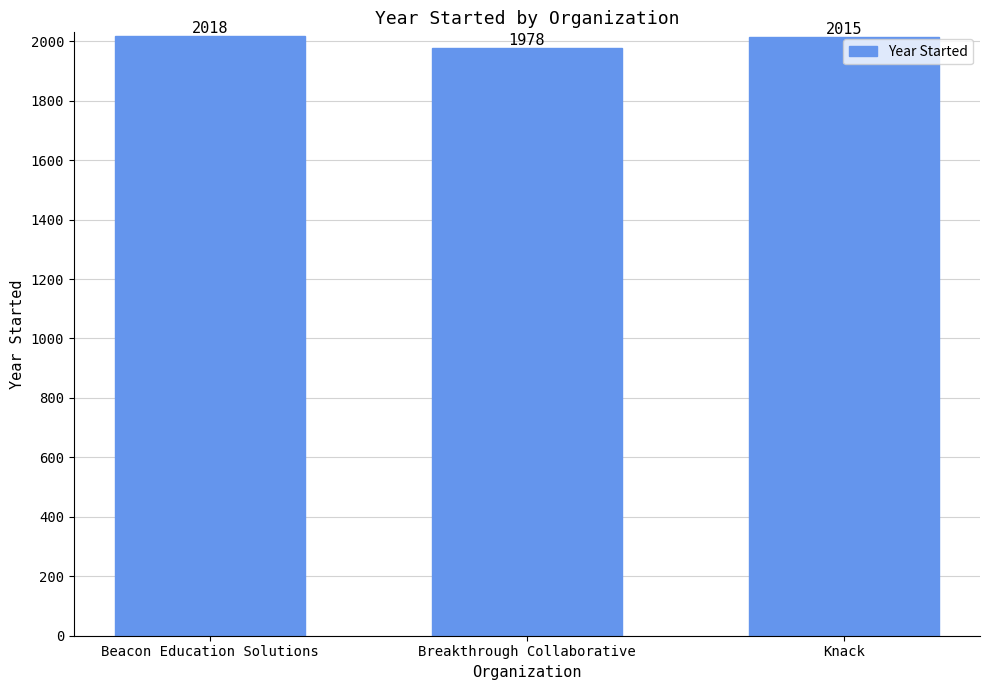

List the labels in order of value, smallest first.

Breakthrough Collaborative, Knack, Beacon Education Solutions